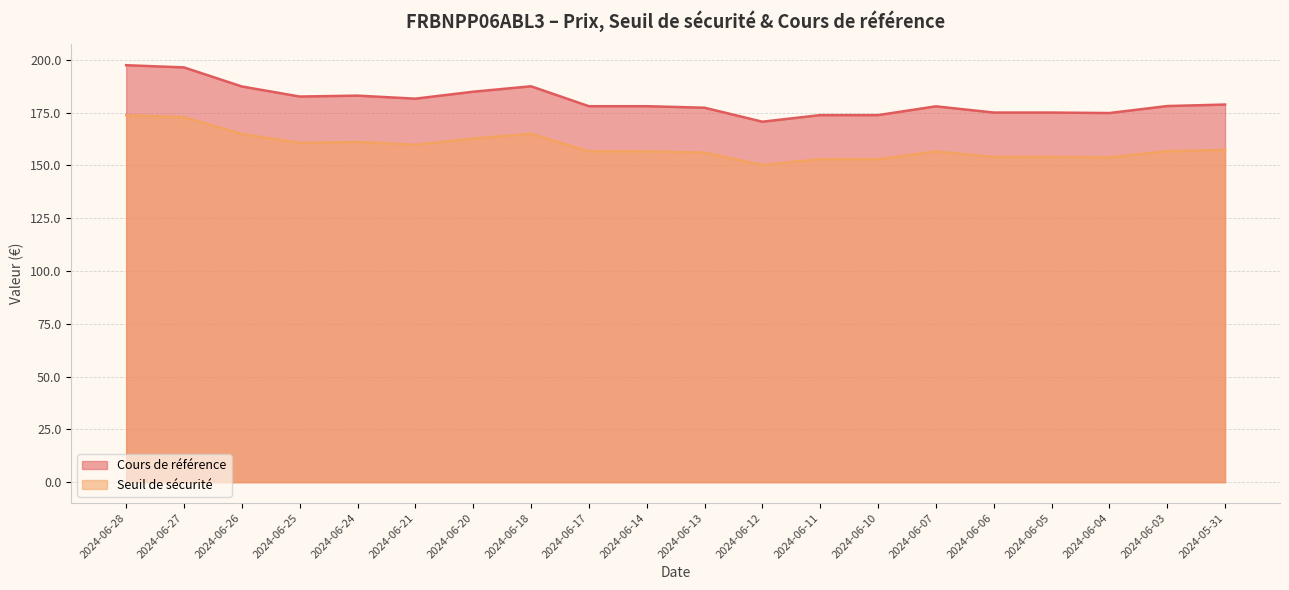

The value of Cours de référence at 2024-06-06 is 175.0. True or false?

True